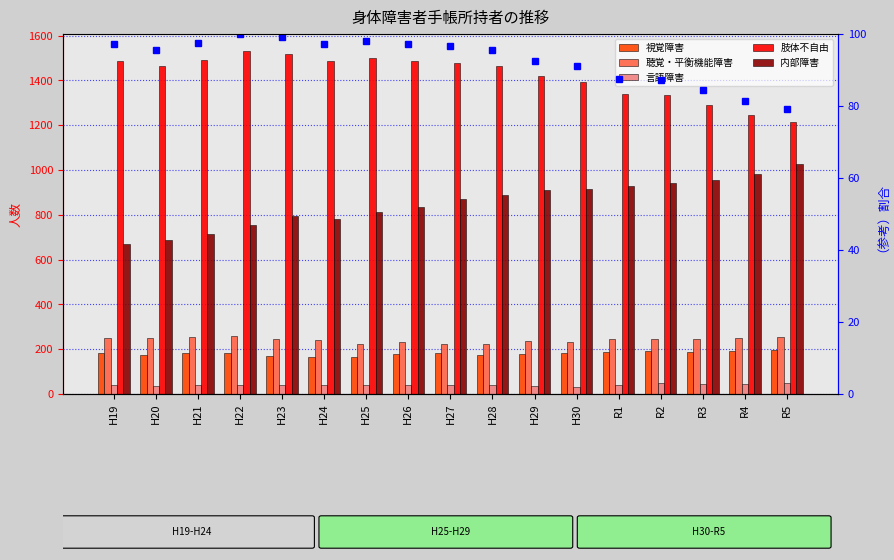

What is the difference between the 聴覚・平衡機能障害 values at R4 and H25?

26.0